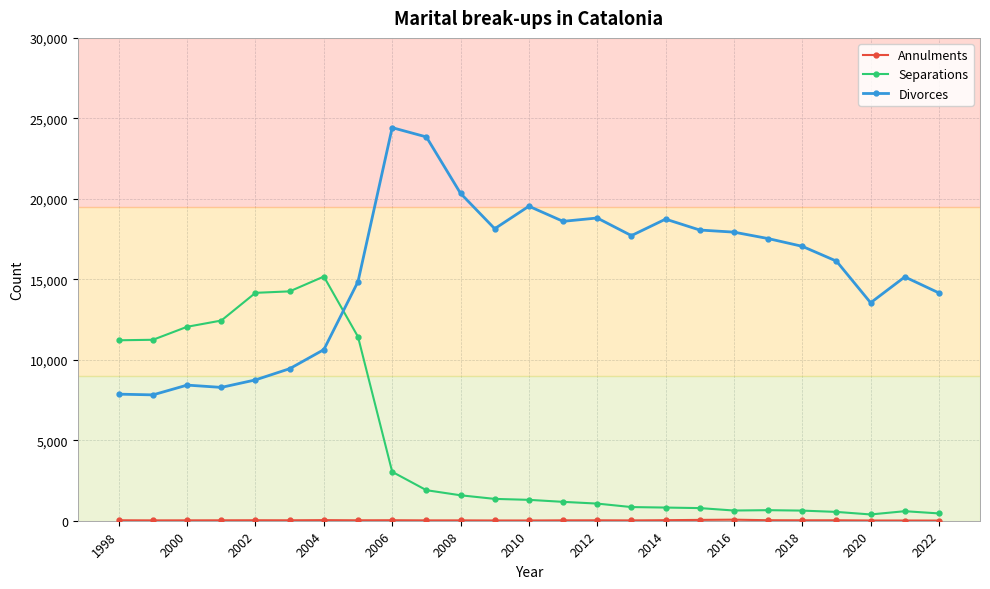

Which series has the largest total across all categories?

Divorces